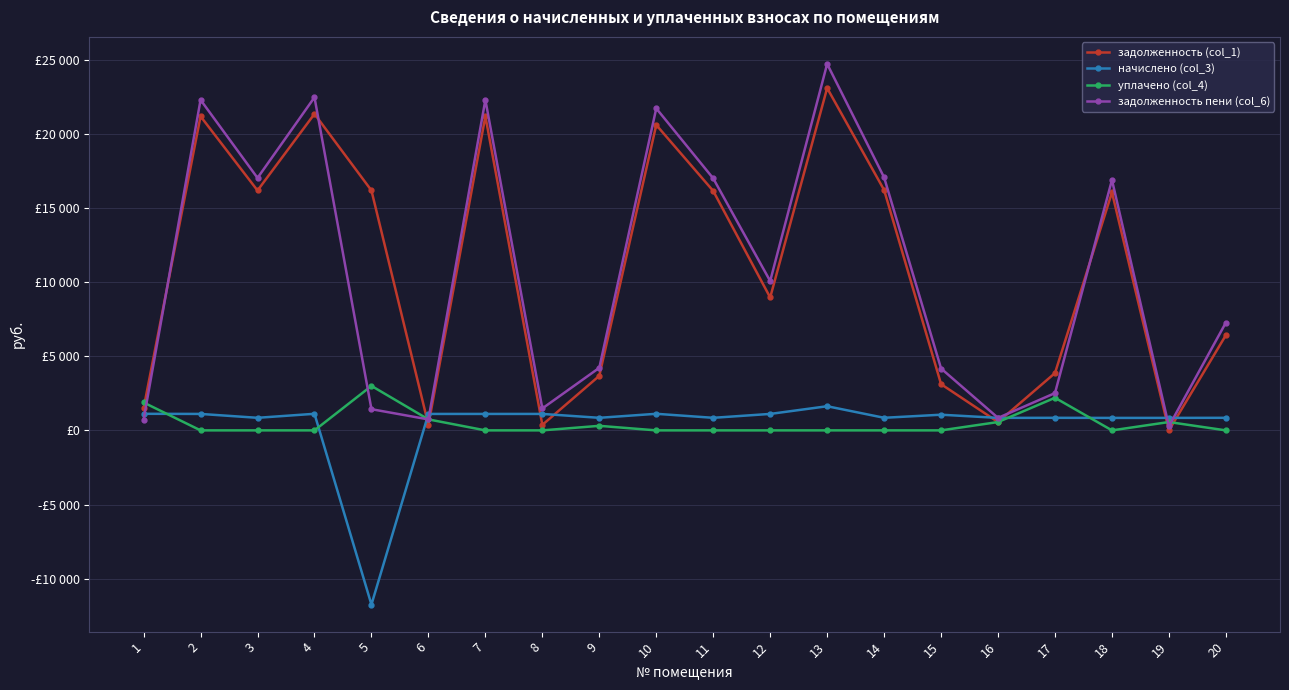

What is the difference between the highest and lowest values at 12?

10070.9